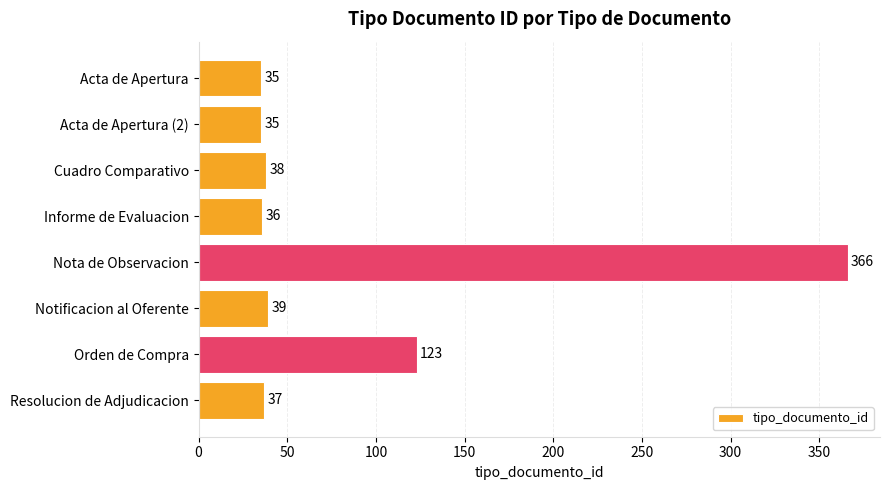

True or false: the data shows 35 at Acta de Apertura (2).

True